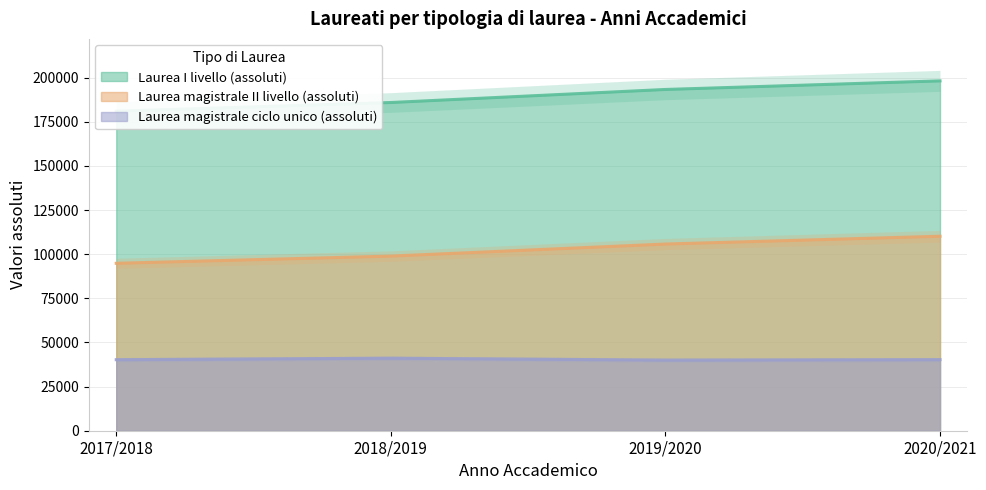

How many lines are shown in the chart?

3